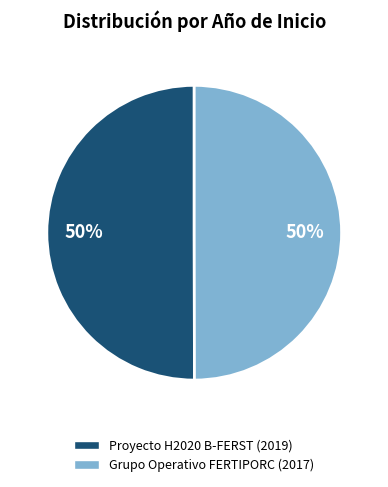

What percentage is the Proyecto H2020 B-FERST slice, to the nearest percent?

50%